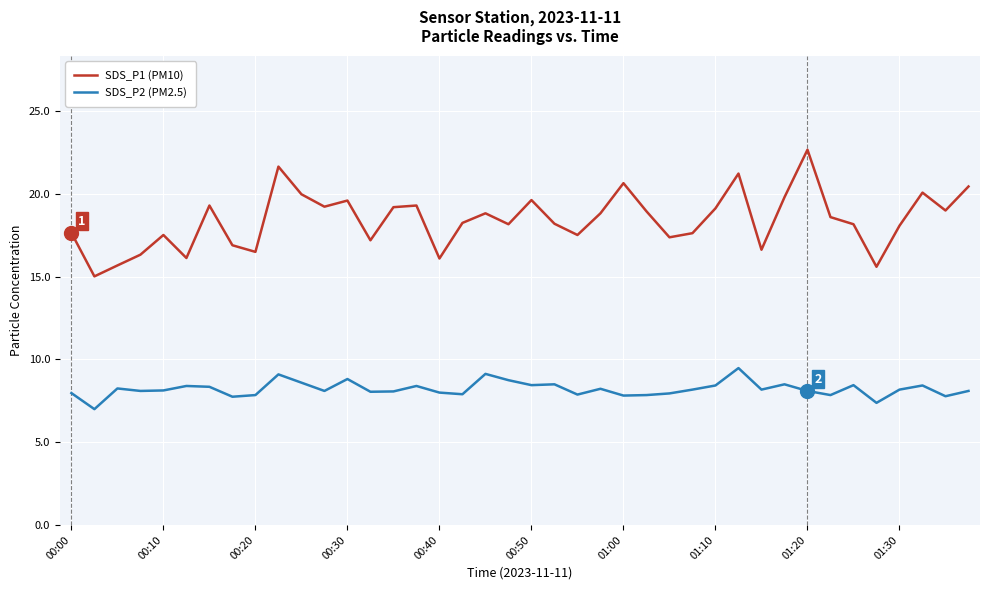

What is the minimum value shown in the chart?

7.0